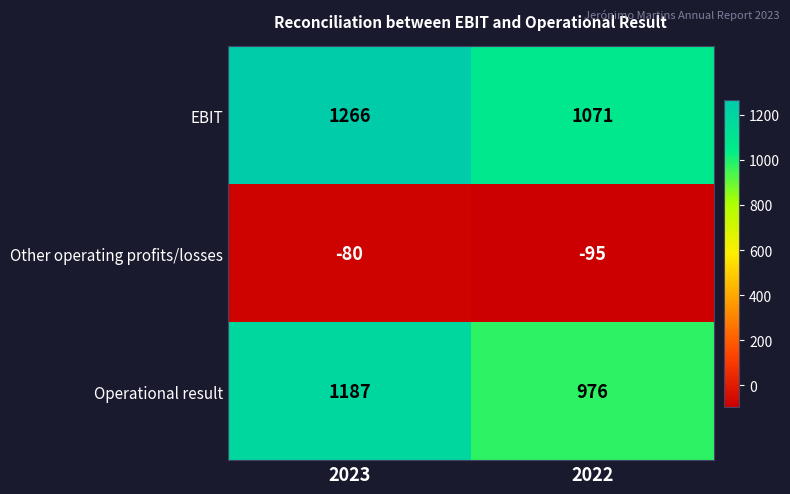

Reading right to left, what are all the values shown in this chart?

EBIT: 2022=1071	2023=1266
Other operating profits/losses: 2022=-95	2023=-80
Operational result: 2022=976	2023=1187